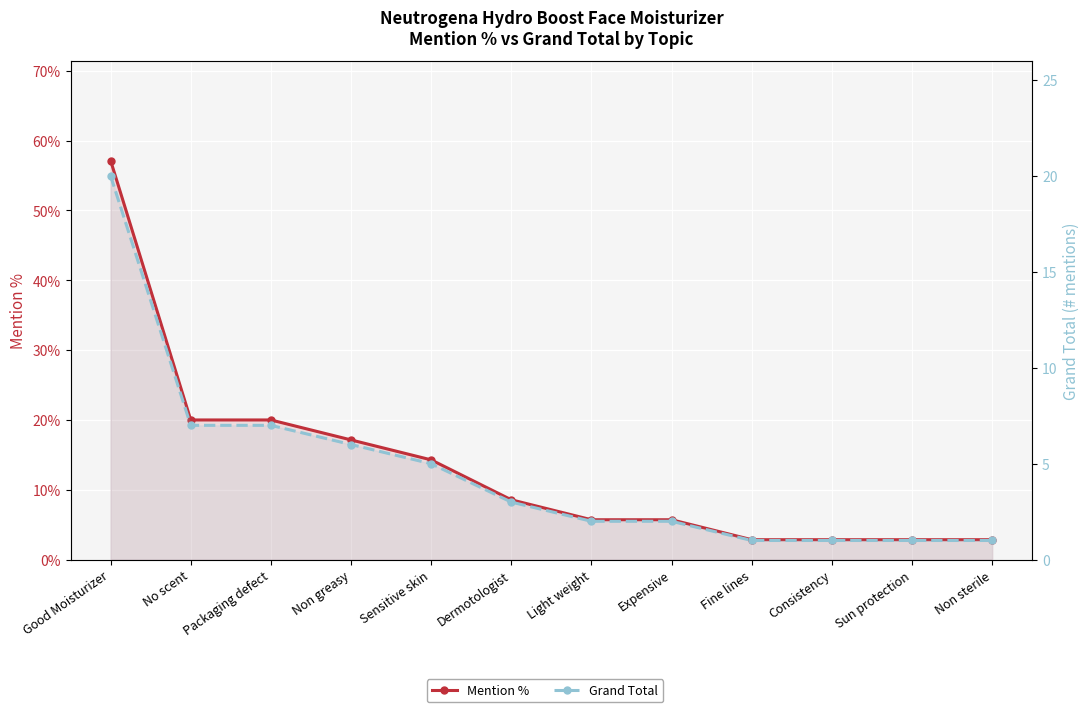

How many lines are shown in the chart?

2